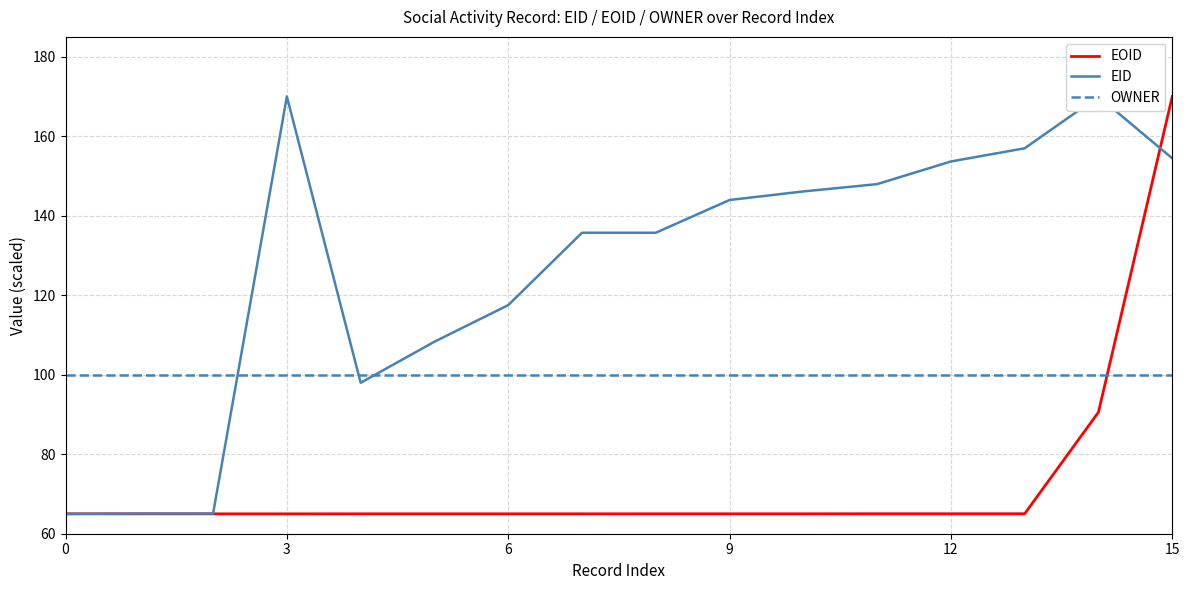

List the series in order of their overall mean, highest first.

EID, OWNER, EOID